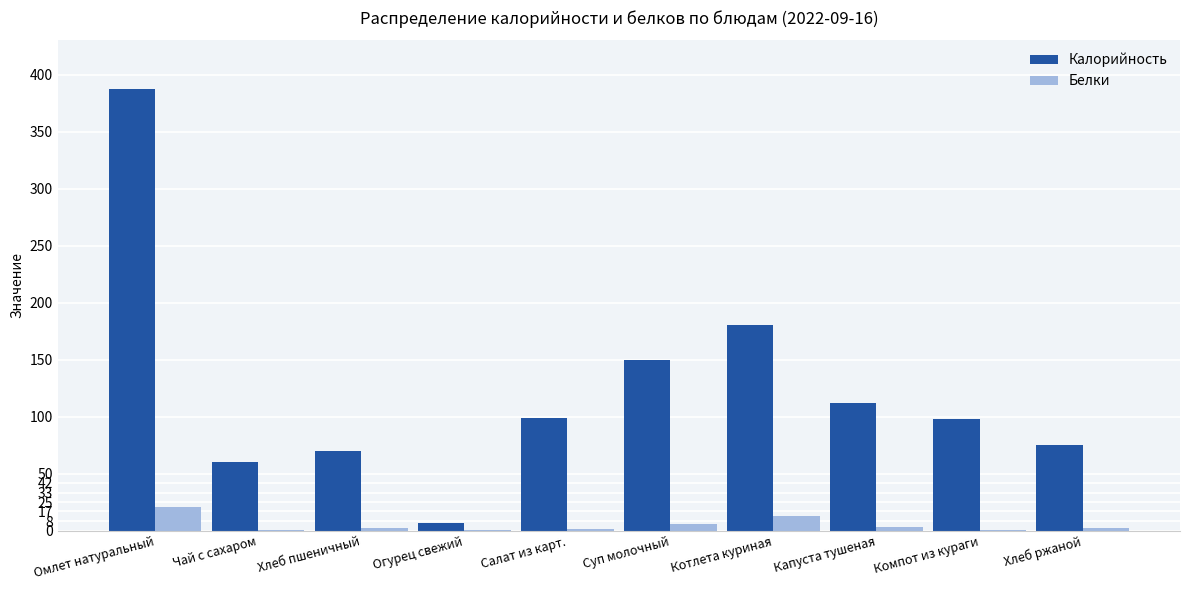

Is the value of Белки at Салат из карт. greater than the value of Калорийность at Капуста тушеная?

No